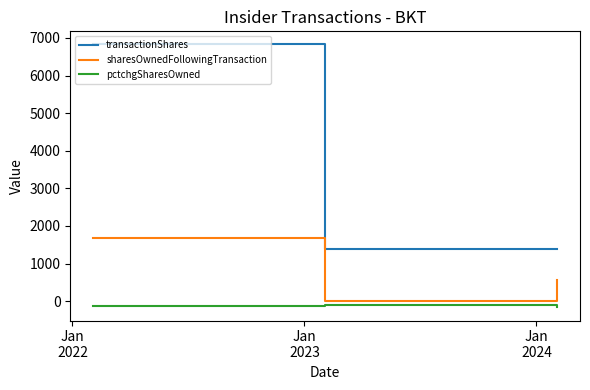

At how many categories does at least one series exceed 2113?

1